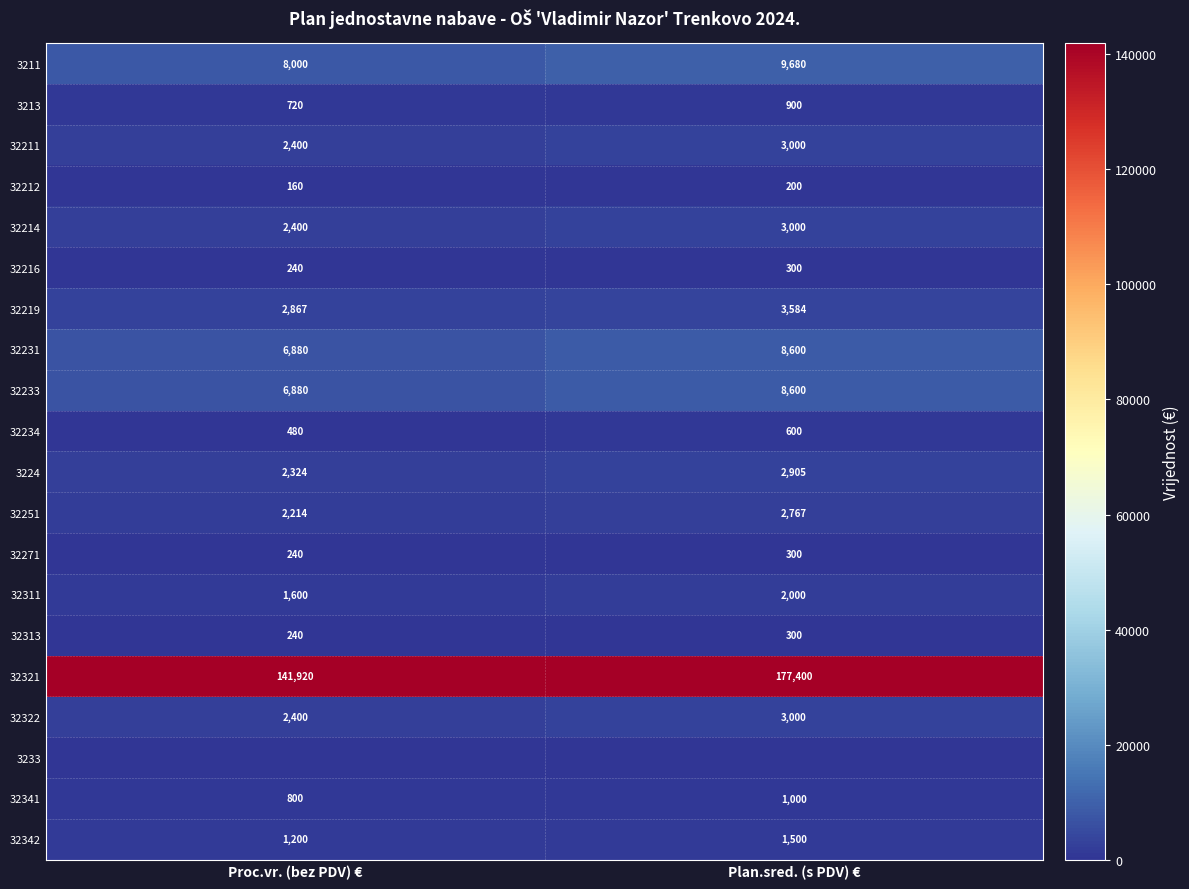

True or false: 3211 has a value of 12305.8 at Proc.vr. (bez PDV) €.

False